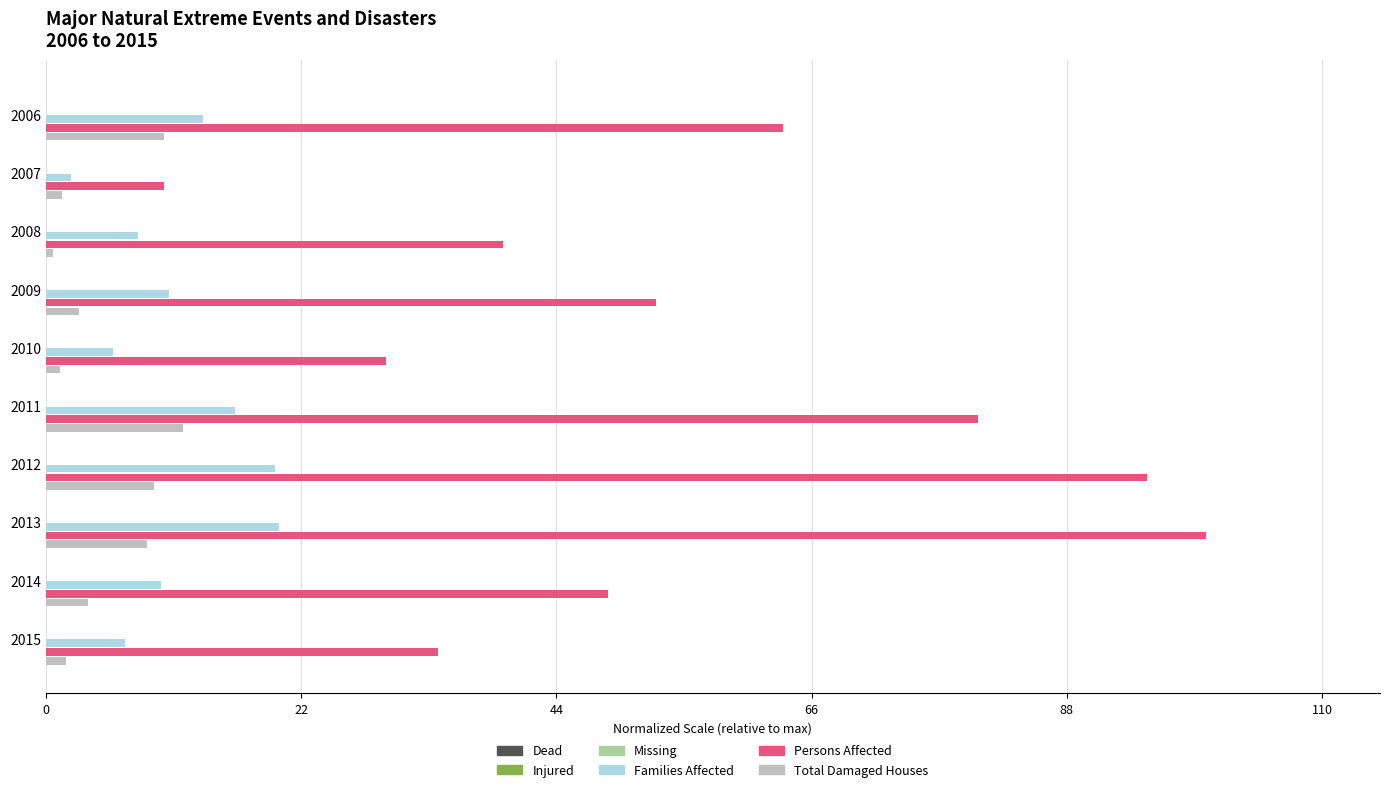

The value of Persons Affected at 2011 is 80.3. True or false?

True